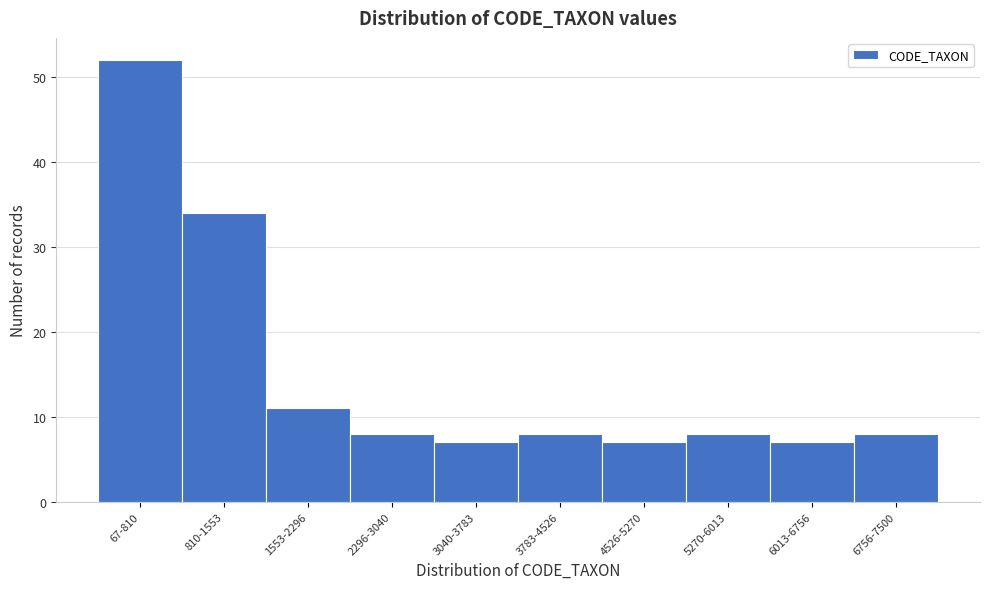

Reading right to left, extract all data points from this chart.

6756-7500=8	6013-6756=7	5270-6013=8	4526-5270=7	3783-4526=8	3040-3783=7	2296-3040=8	1553-2296=11	810-1553=34	67-810=52